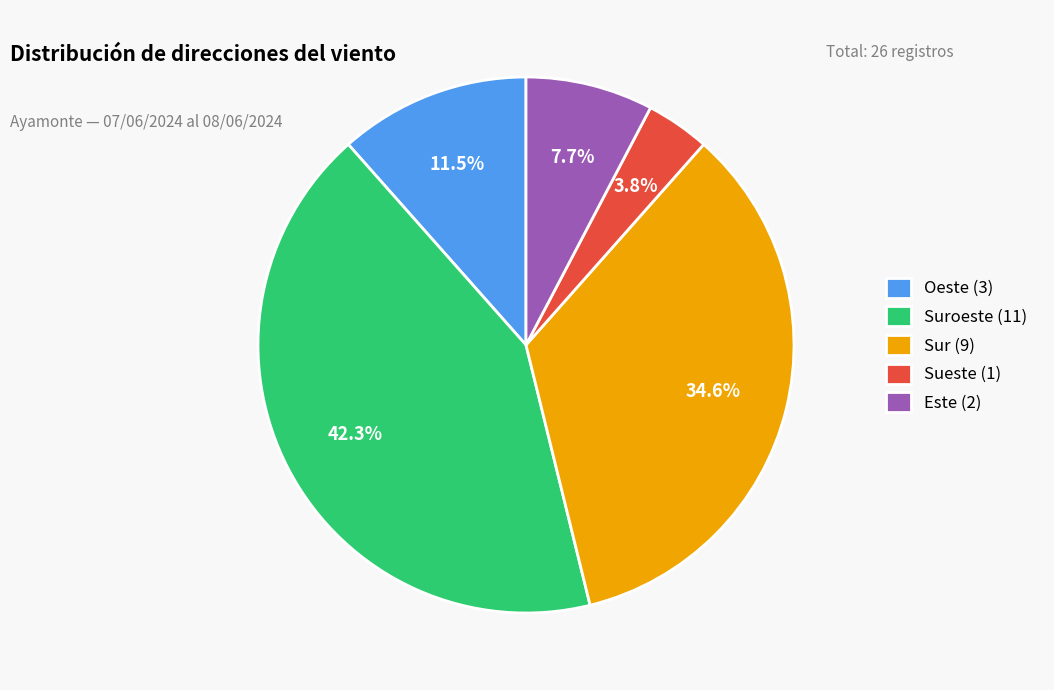

Rank the categories by value from highest to lowest.

Suroeste (11), Sur (9), Oeste (3), Este (2), Sueste (1)